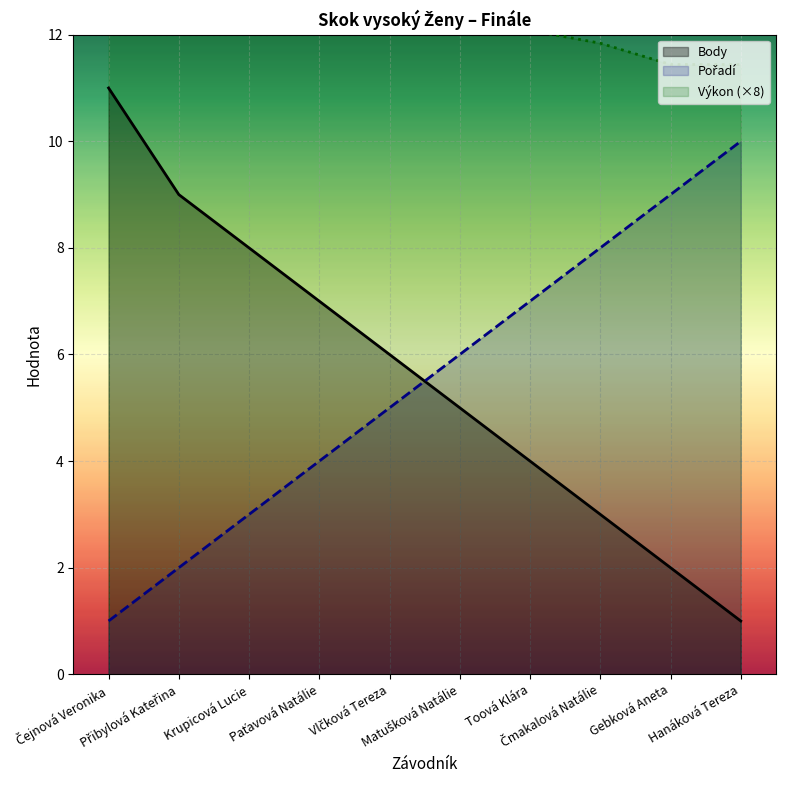

How many Pořadí values are between 3 and 8?

6